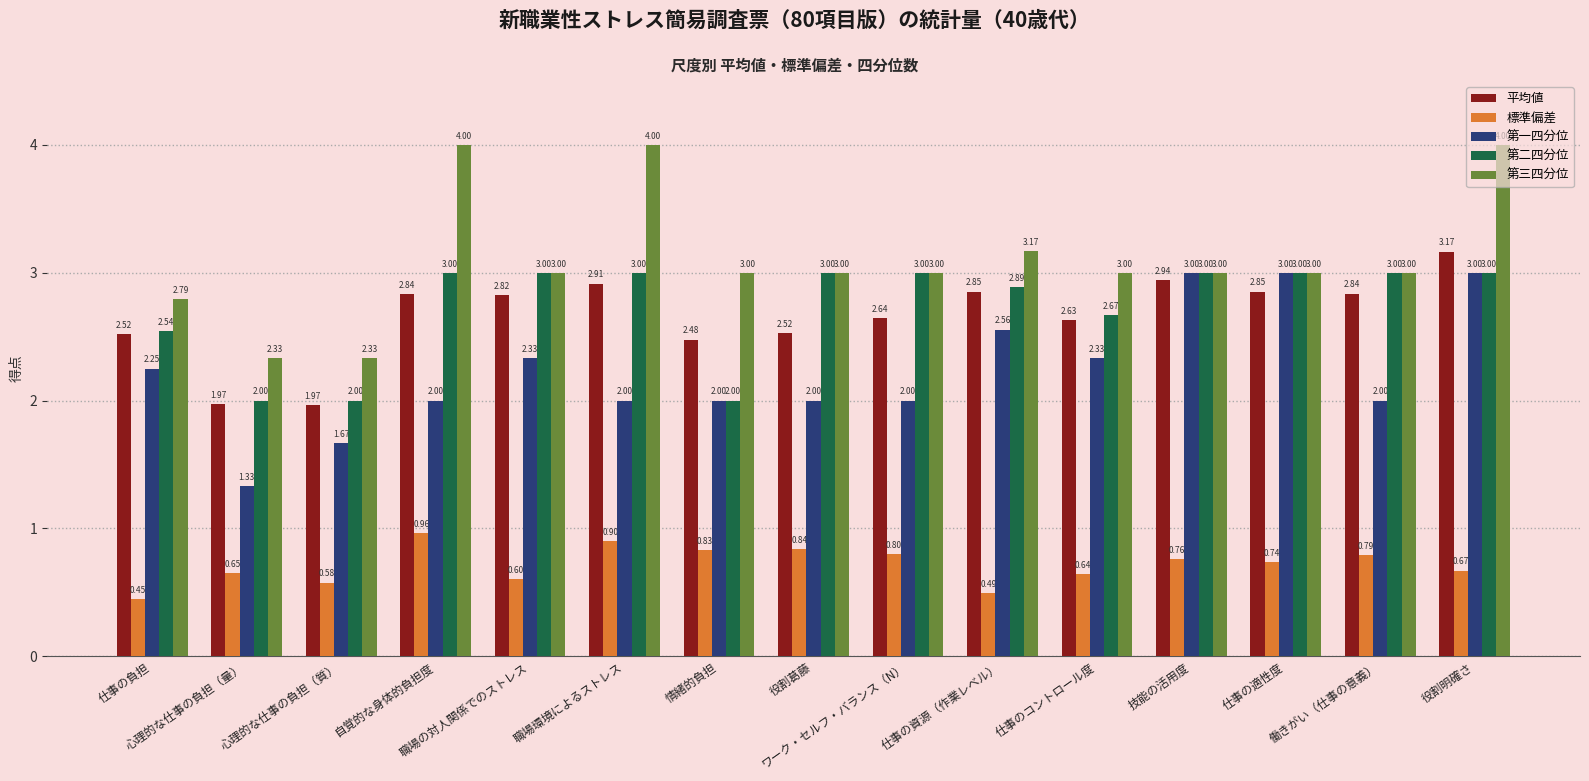

What is the label of the 6th bar from the right?

仕事の資源（作業レベル）